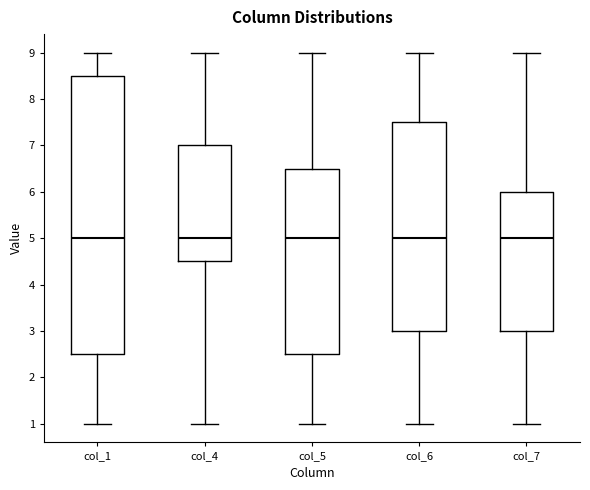

Reading left to right, transcribe this box plot: for each box, give where its median line is, the range the box spans, and where its two whiskers end, as read against the y-axis. The values are not printed on the chart, so give them approximately, as read against the axis.

col_1: median 5.0, box 2.5 to 8.5, whiskers 1.0 to 9.0
col_4: median 5.0, box 4.5 to 7.0, whiskers 1.0 to 9.0
col_5: median 5.0, box 2.5 to 6.5, whiskers 1.0 to 9.0
col_6: median 5.0, box 3.0 to 7.5, whiskers 1.0 to 9.0
col_7: median 5.0, box 3.0 to 6.0, whiskers 1.0 to 9.0